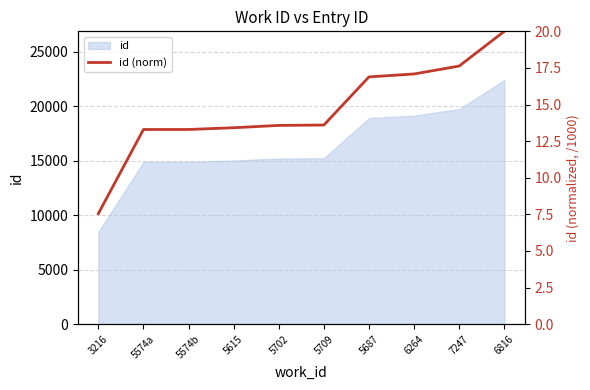

Rank the categories by value from lowest to highest.

3216, 5574a, 5574b, 5615, 5702, 5709, 5687, 6264, 7247, 6816